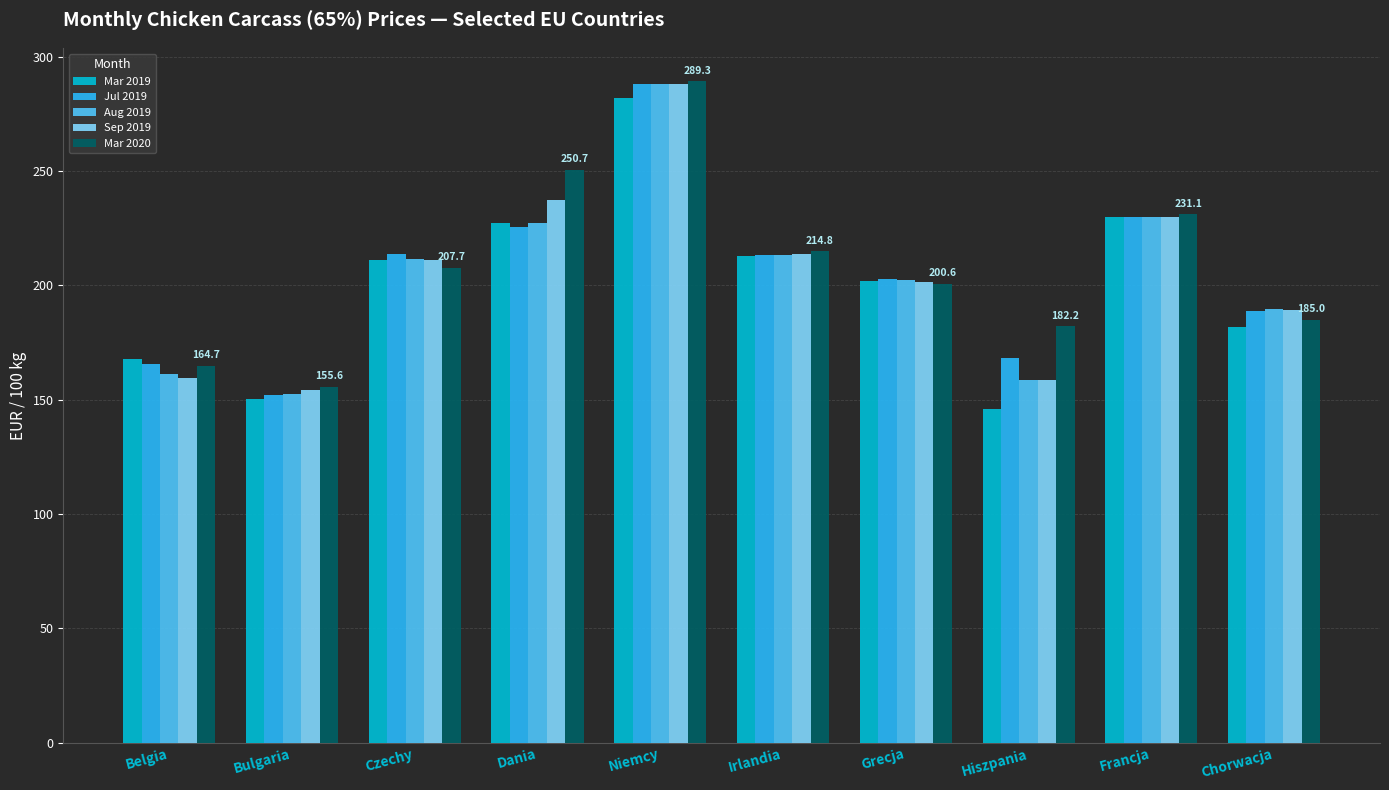

What is the maximum value shown in the chart?

289.3